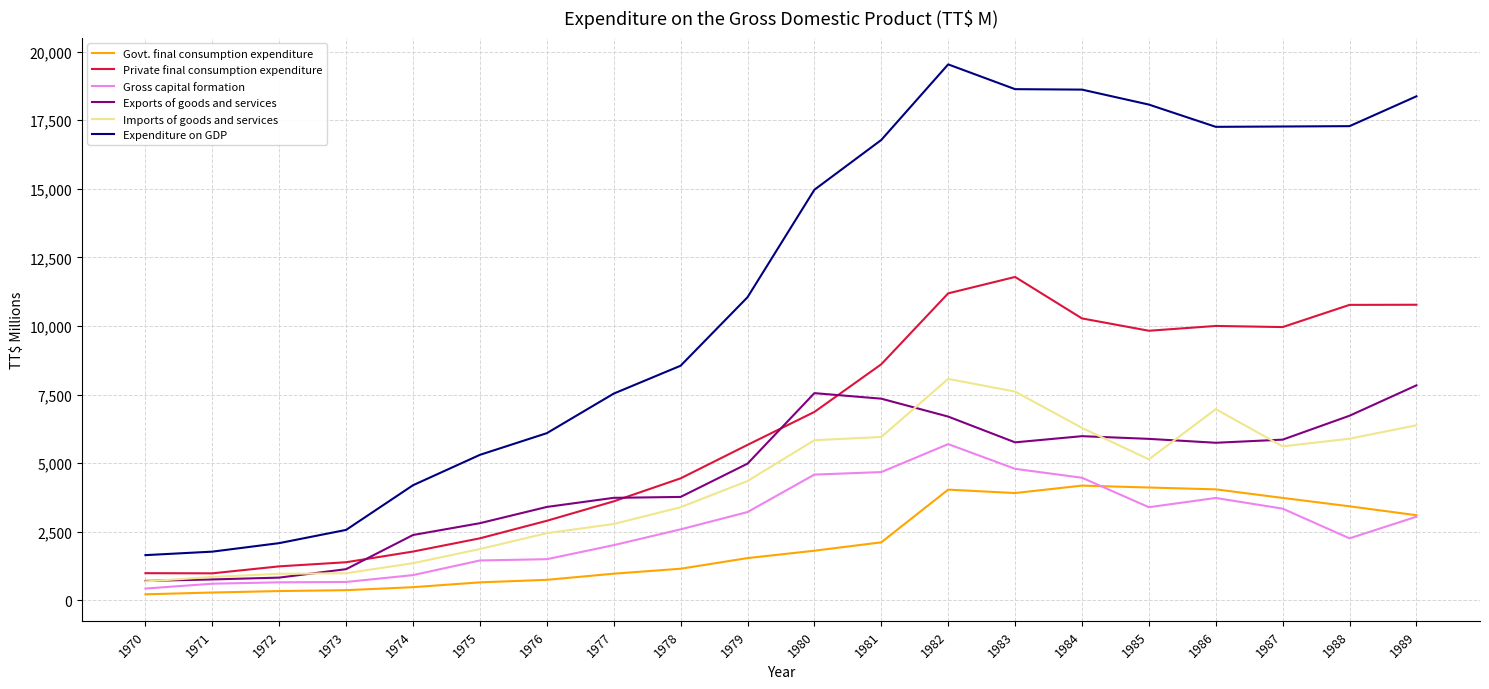

True or false: Expenditure on GDP and Private final consumption expenditure cross at least once.

False